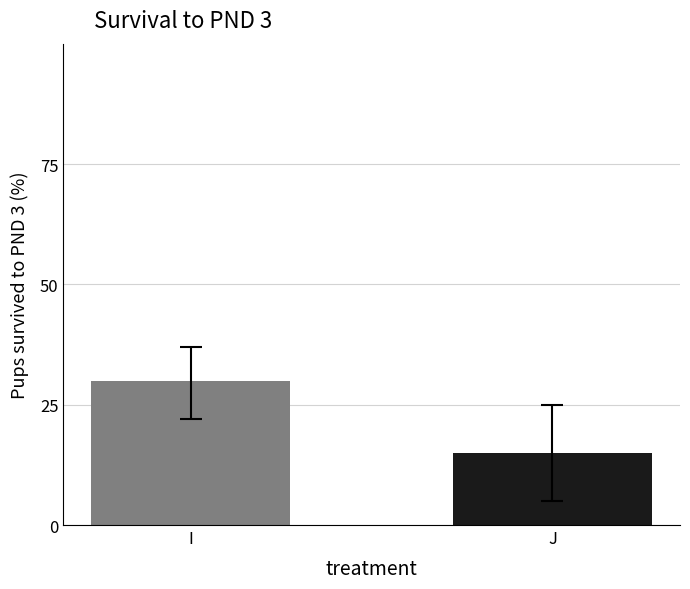

Are the bars horizontal?

No